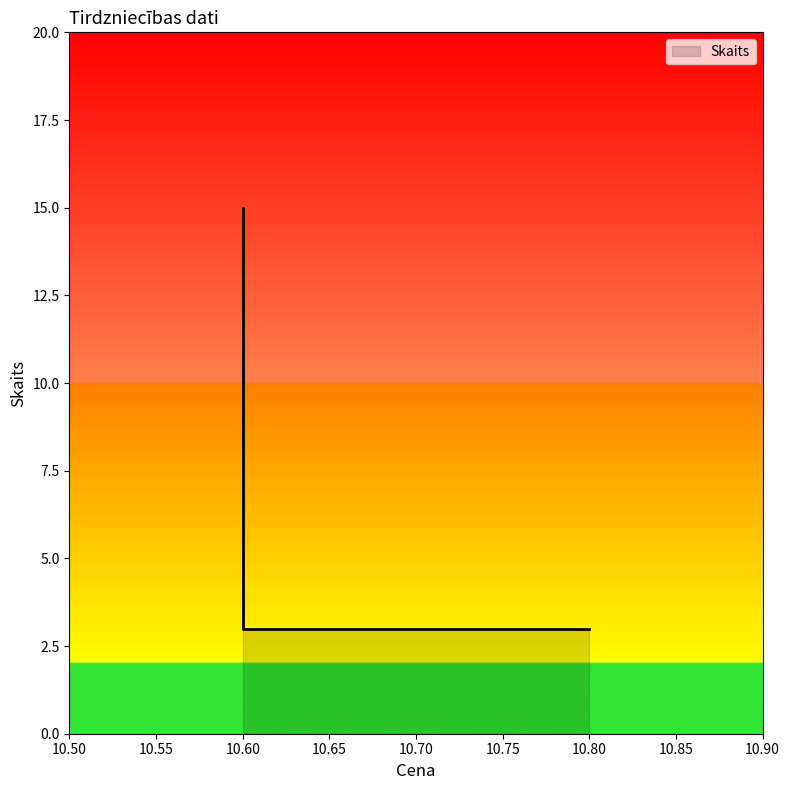

Does the chart have visible grid lines?

No